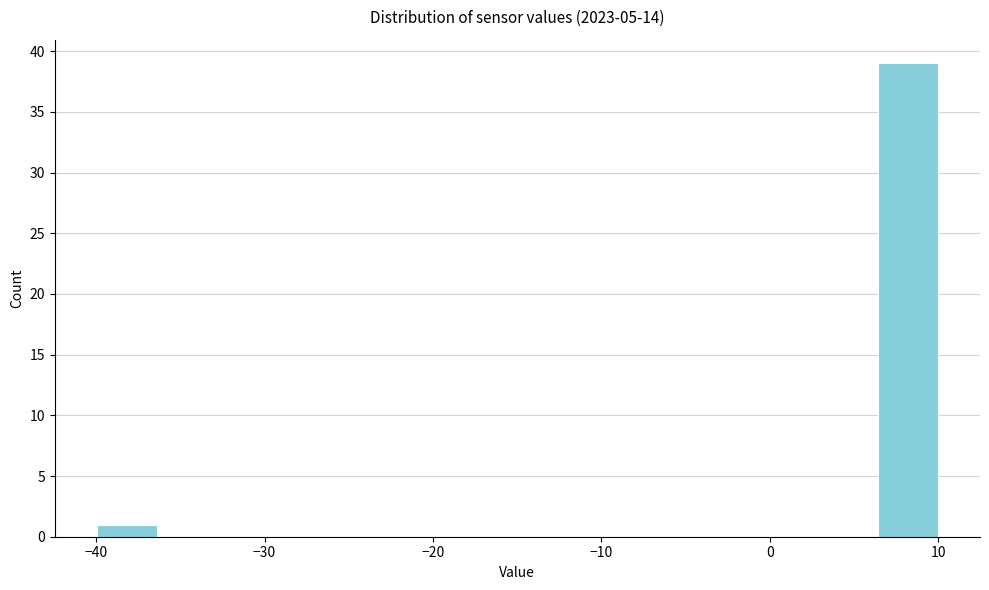

Read against the x-axis, roughly where is the centre of the tallest bar?

8